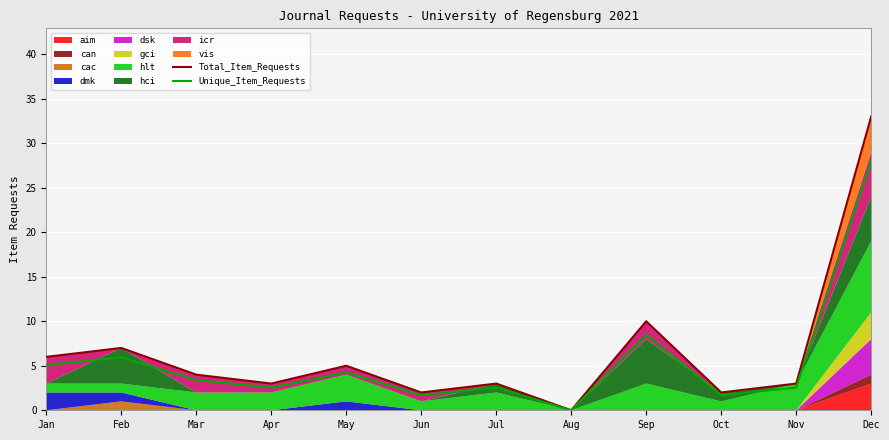

Which has a higher value, Dec or Feb?

Dec